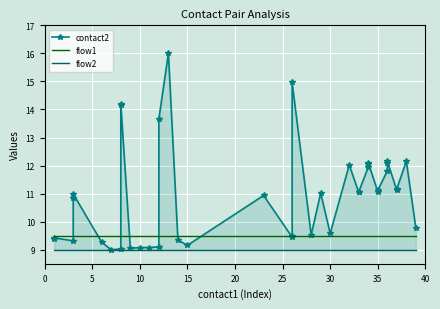

Which series has the widest spread of values?

contact2